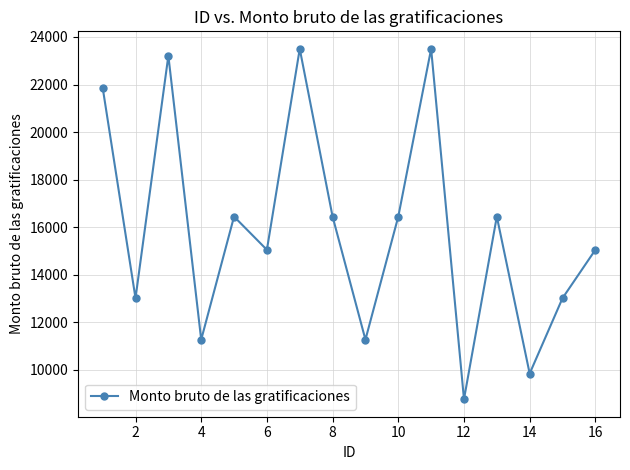

What is the smallest value displayed?

8771.7